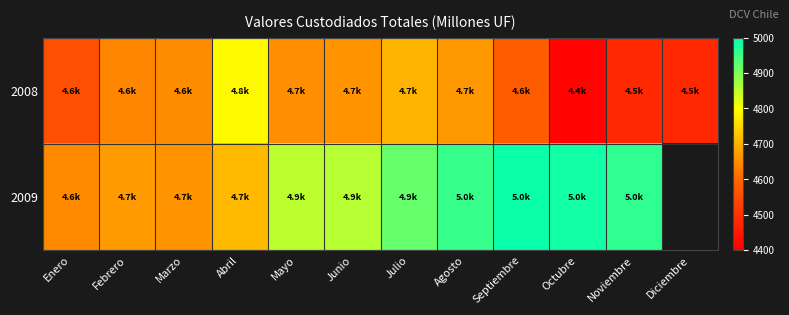

Reading left to right, transcribe all the data shown in this chart.

2008: Enero=4555.0	Febrero=4642.8	Marzo=4648.6	Abril=4792.3	Mayo=4654.9	Junio=4659.7	Julio=4704.6	Agosto=4664.6	Septiembre=4580.7	Octubre=4409.4	Noviembre=4479.4	Diciembre=4480.7
2009: Enero=4648.0	Febrero=4669.9	Marzo=4659.6	Abril=4710.4	Mayo=4852.7	Junio=4856.5	Julio=4920.2	Agosto=4956.3	Septiembre=4991.7	Octubre=4985.8	Noviembre=4962.1	Diciembre=0.0